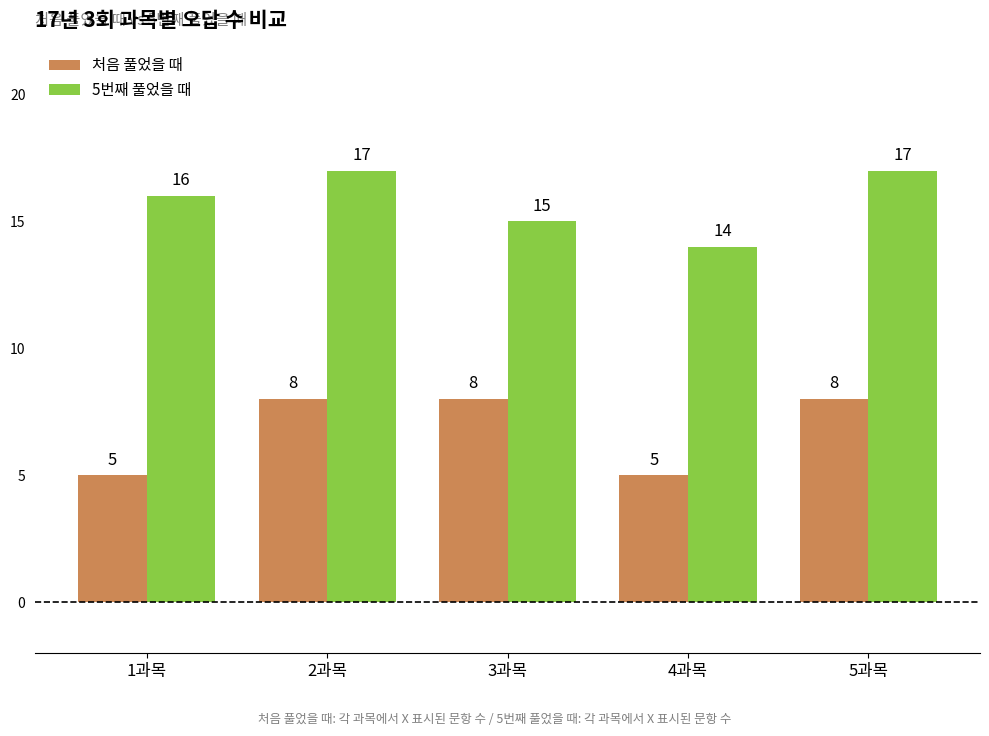

True or false: 5번째 풀었을 때 has a value of 17 at 2과목.

True